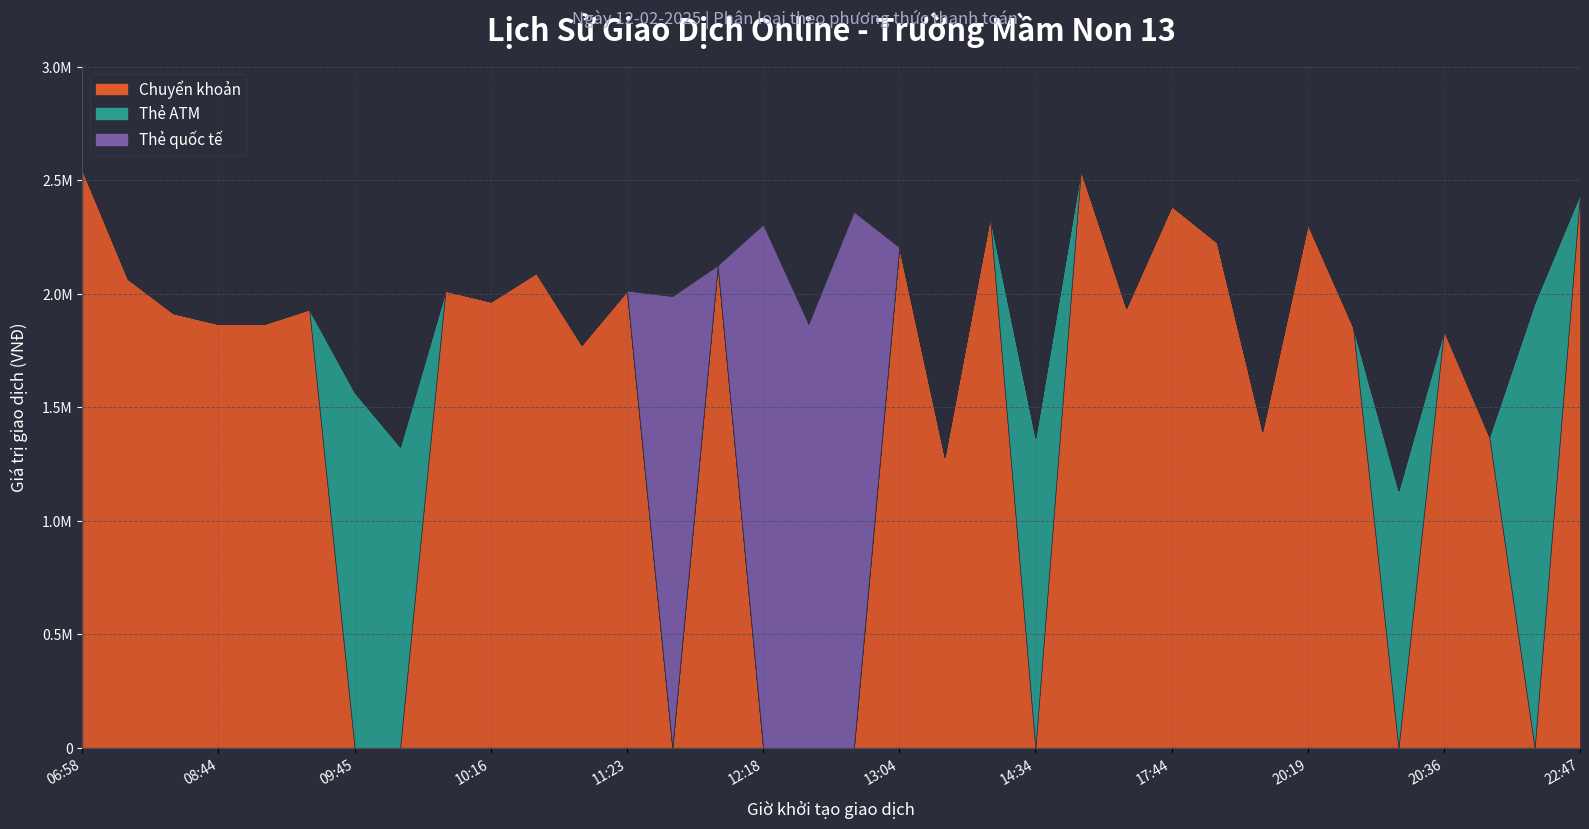

What is the average value of the Chuyển khoản series?

1479882